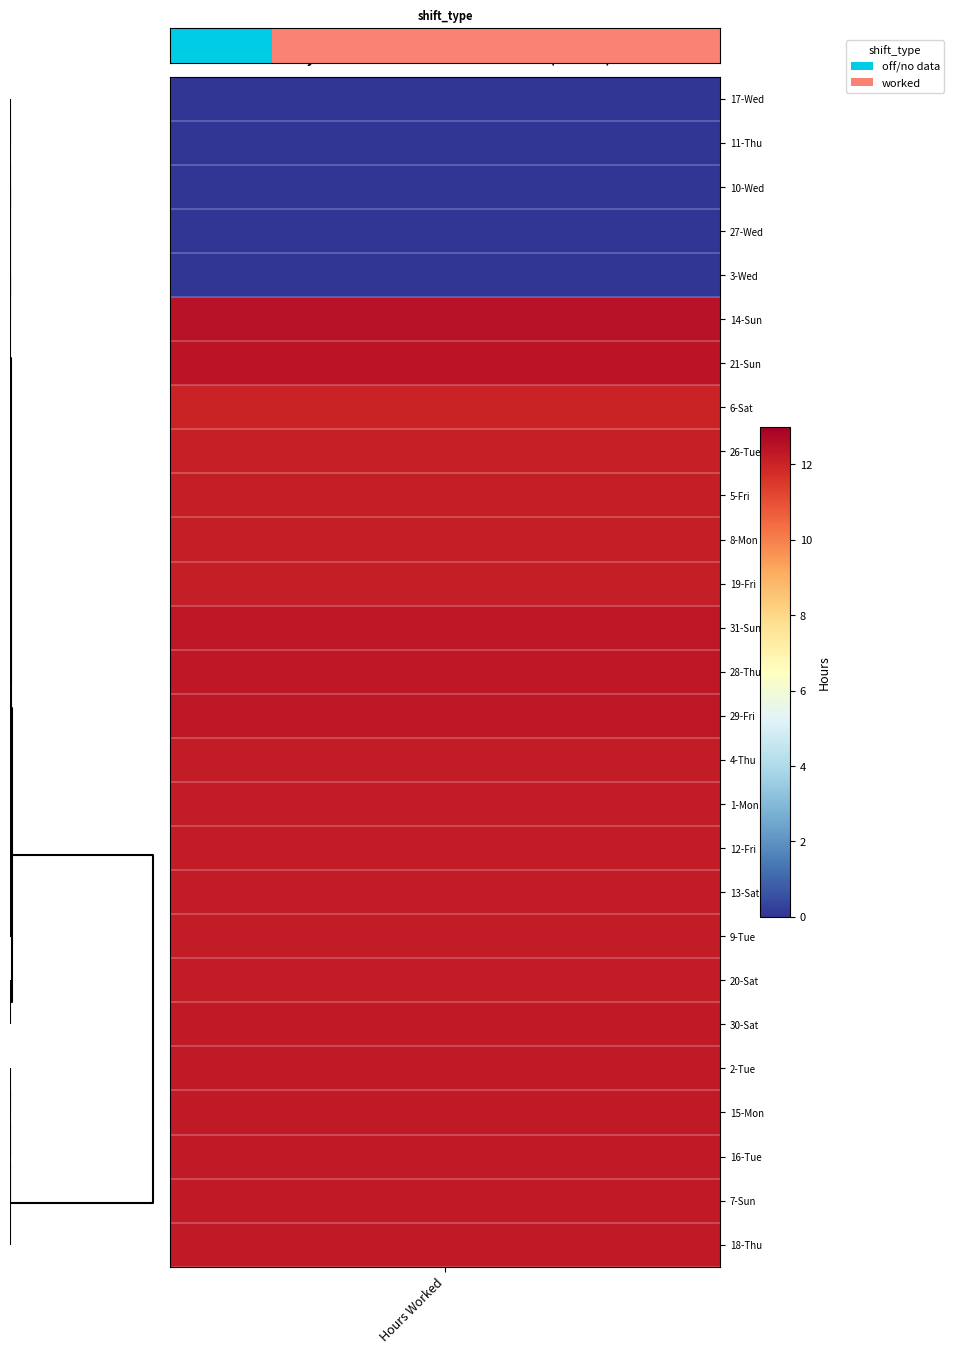

How many values are below 1?

5